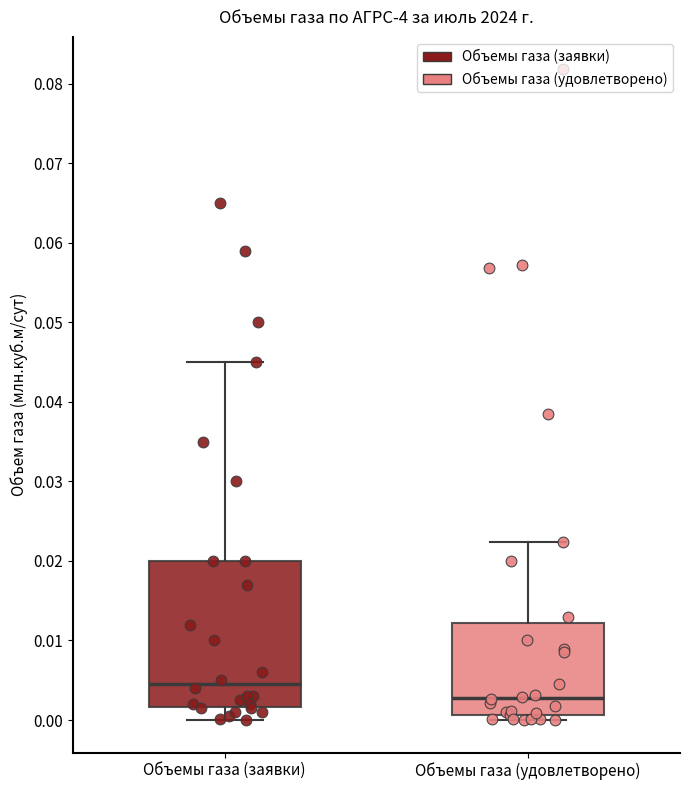

Reading left to right, read every box against the y-axis: the position of its median line, the range the box covers, and the ends of its whiskers. The values are not printed on the chart, so give them approximately, as read against the axis.

Объемы газа (заявки): median 0.005, box 0.002 to 0.020, whiskers 0.000 to 0.045
Объемы газа (удовлетворено): median 0.003, box 0.001 to 0.012, whiskers 0.000 to 0.022